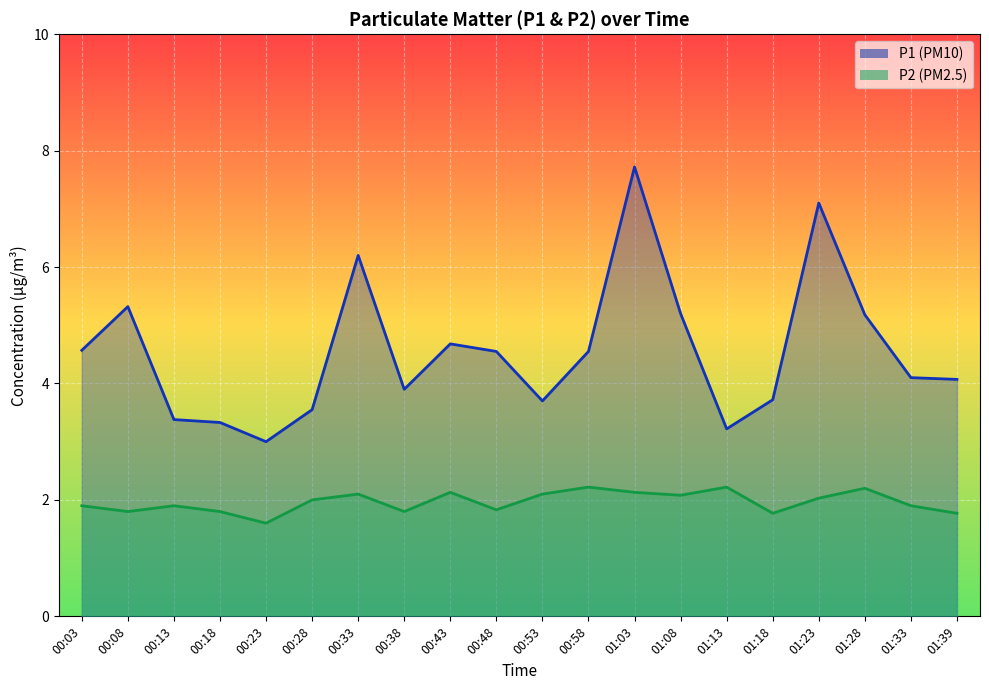

Which series changed the most between 00:53 and 01:28?

P1